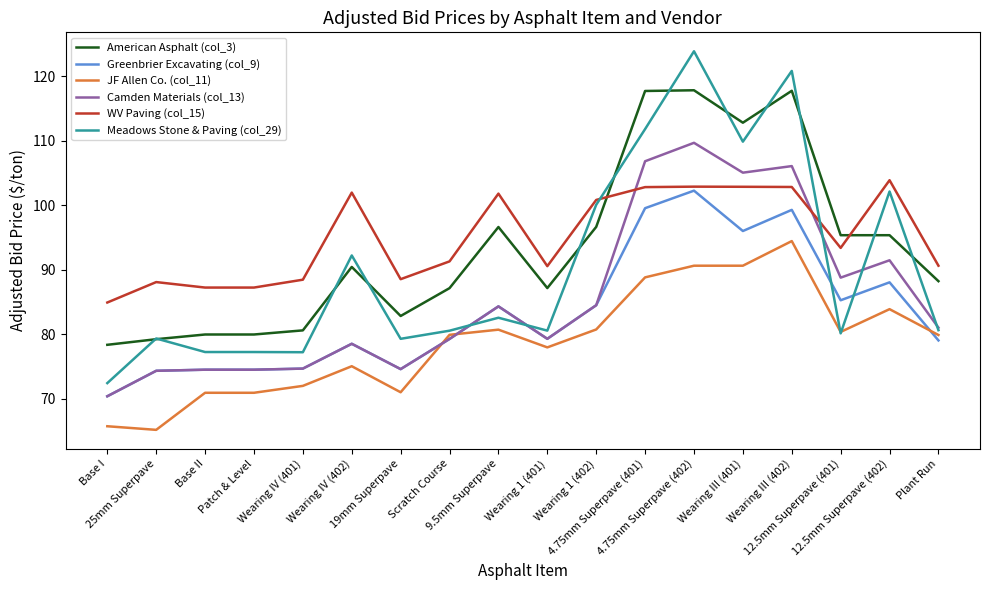

What position from the right is 19mm Superpave?

12